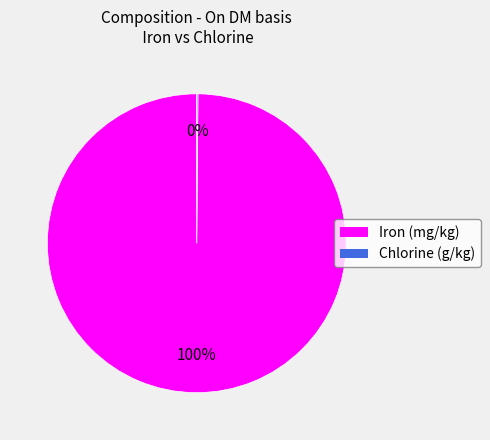

To the nearest percent, what is the difference between the largest and smallest slice percentages?

100%